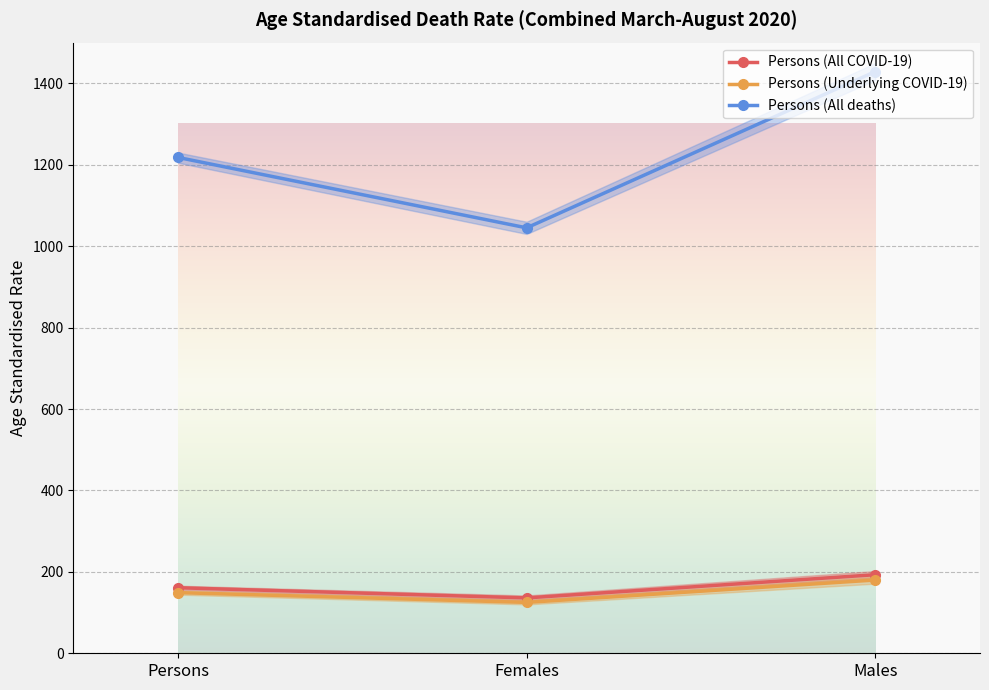

What is the difference between the maximum and minimum values in the Persons (Underlying COVID-19) series?

55